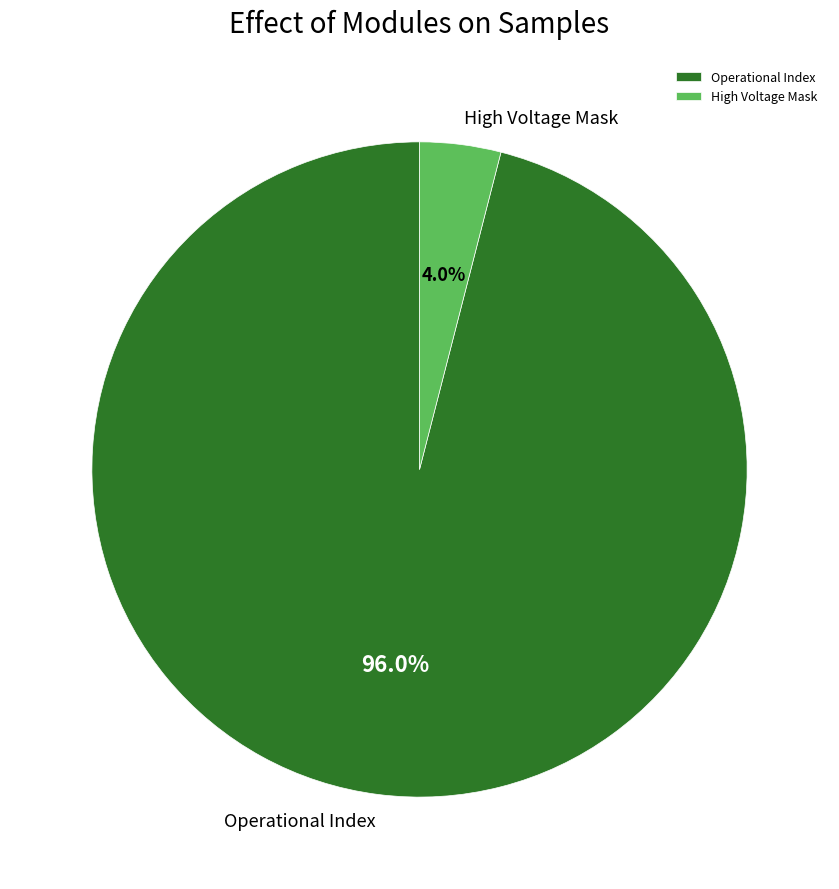

Which slice is the smallest?

High Voltage Mask